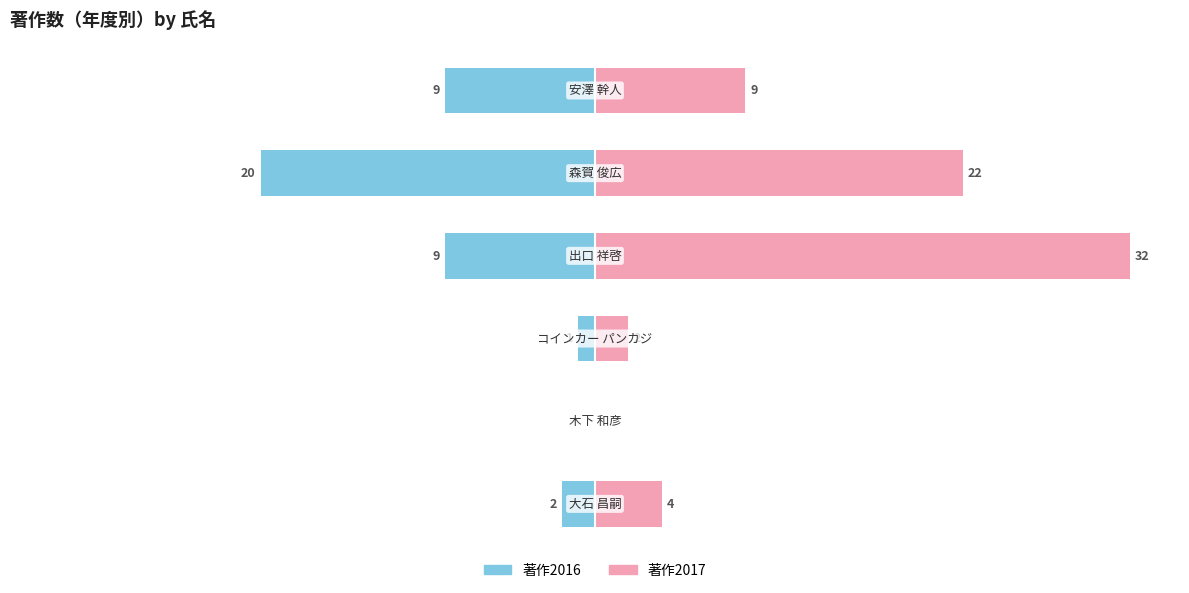

The 著作2017 series shows 12 at 10. True or false?

False